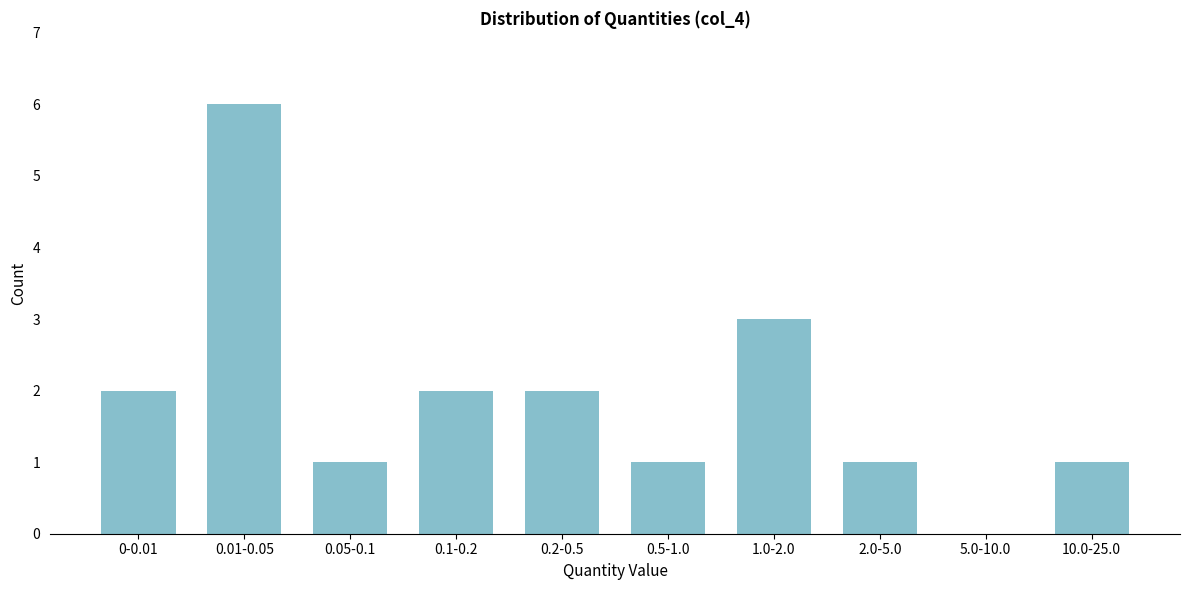

Reading left to right, what are all the values shown in this chart?

0-0.01=2	0.01-0.05=6	0.05-0.1=1	0.1-0.2=2	0.2-0.5=2	0.5-1.0=1	1.0-2.0=3	2.0-5.0=1	5.0-10.0=0	10.0-25.0=1